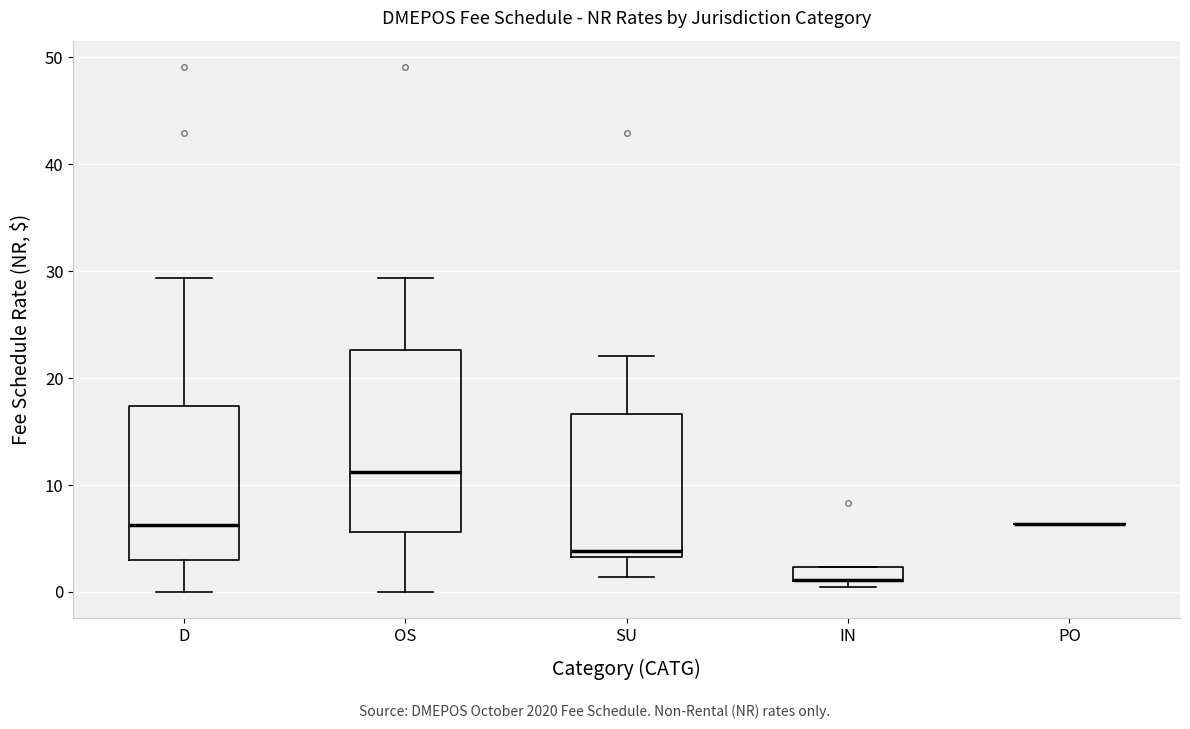

Which box is the tallest, from its lower edge to its upper edge?

OS